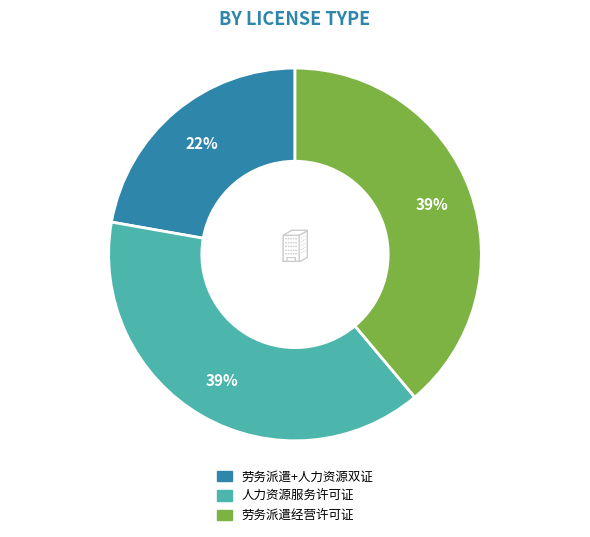

How many segments does this pie chart have?

3